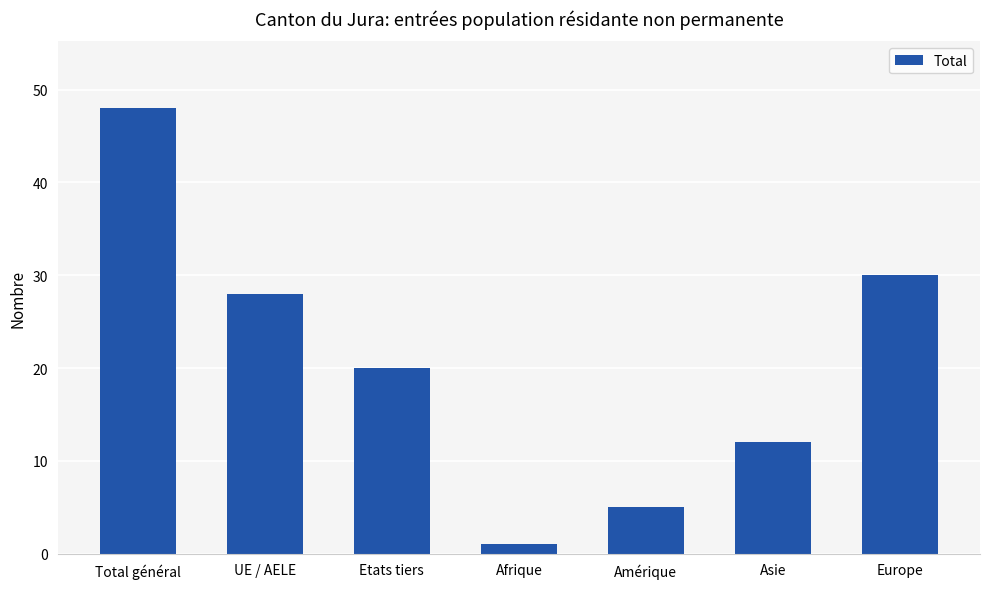

The value at Total général is 20. True or false?

False